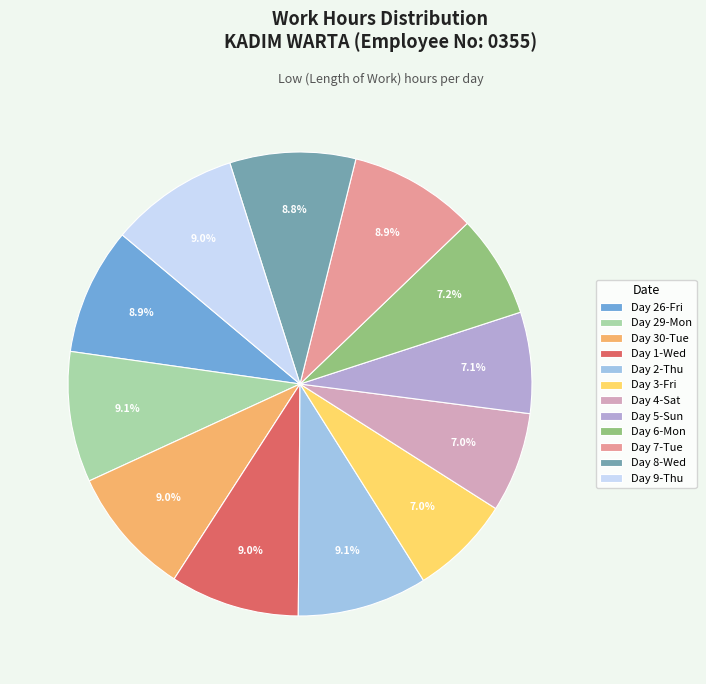

Does Day 30-Tue account for over 50% of the chart?

No